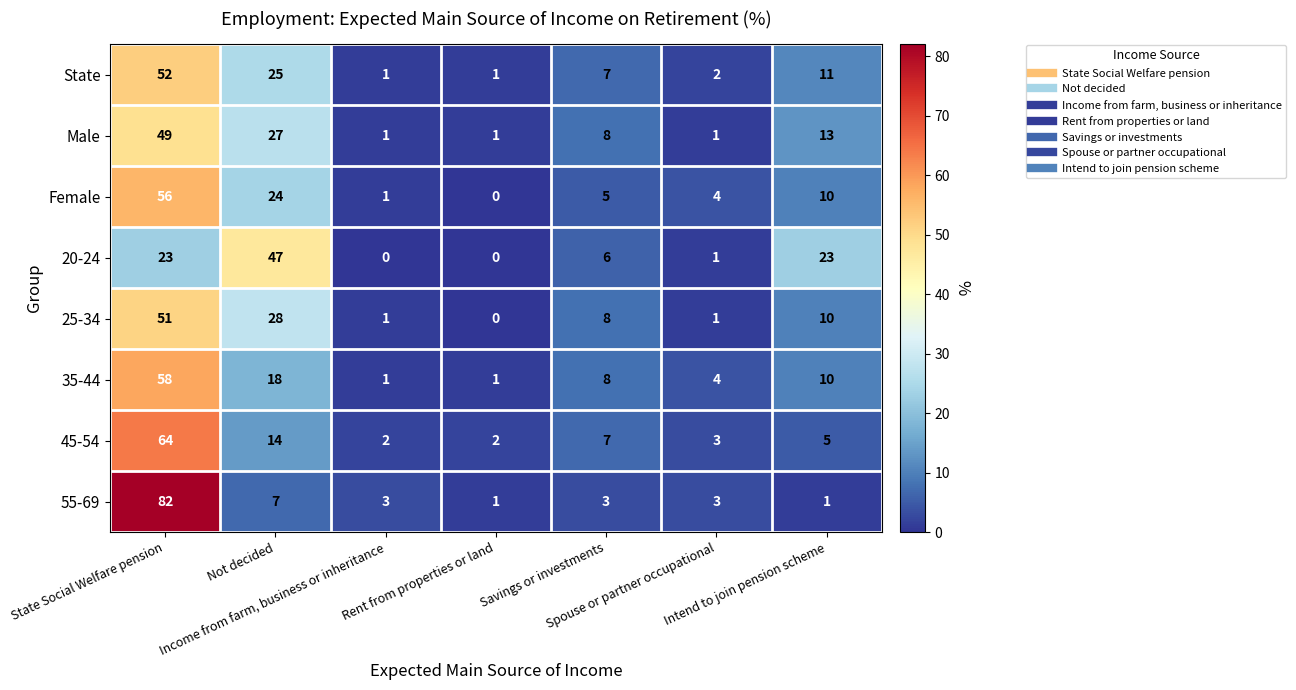

How many categories are shown in the chart?

7